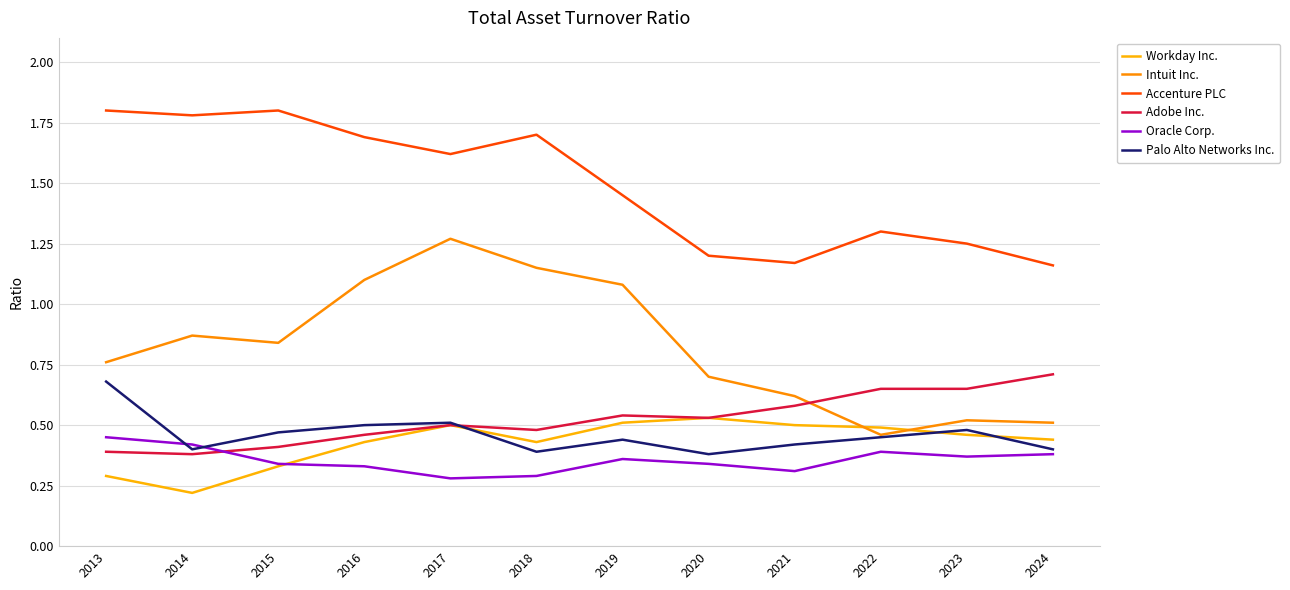

How many interior local valleys does the Workday Inc. series have?

2